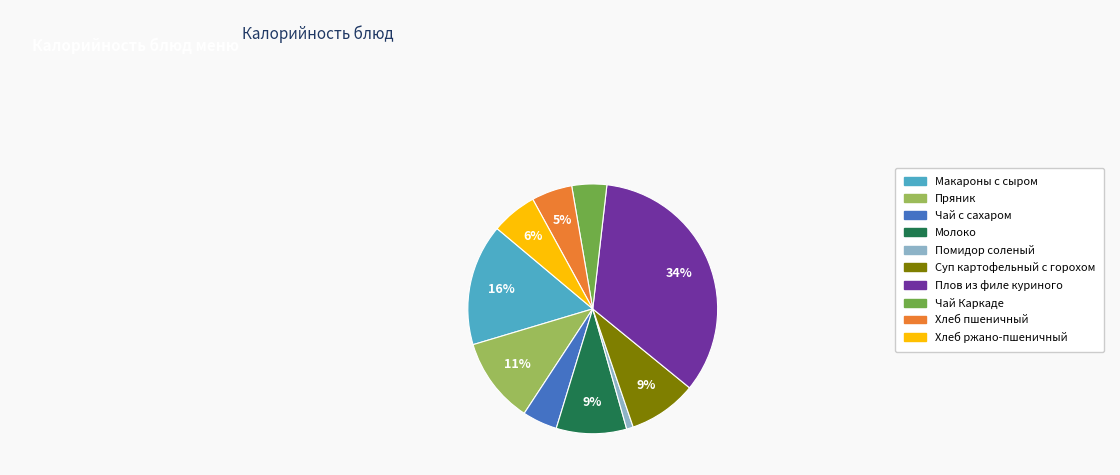

How many segments does this pie chart have?

10